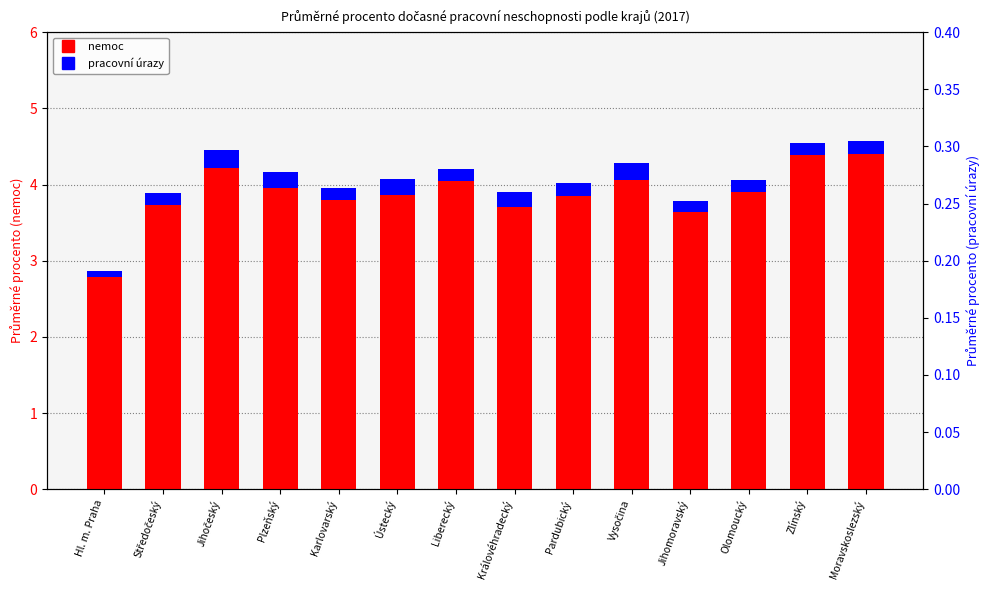

Is the value of nemoc at Vysočina greater than the value of pracovní úrazy at Pardubický?

Yes